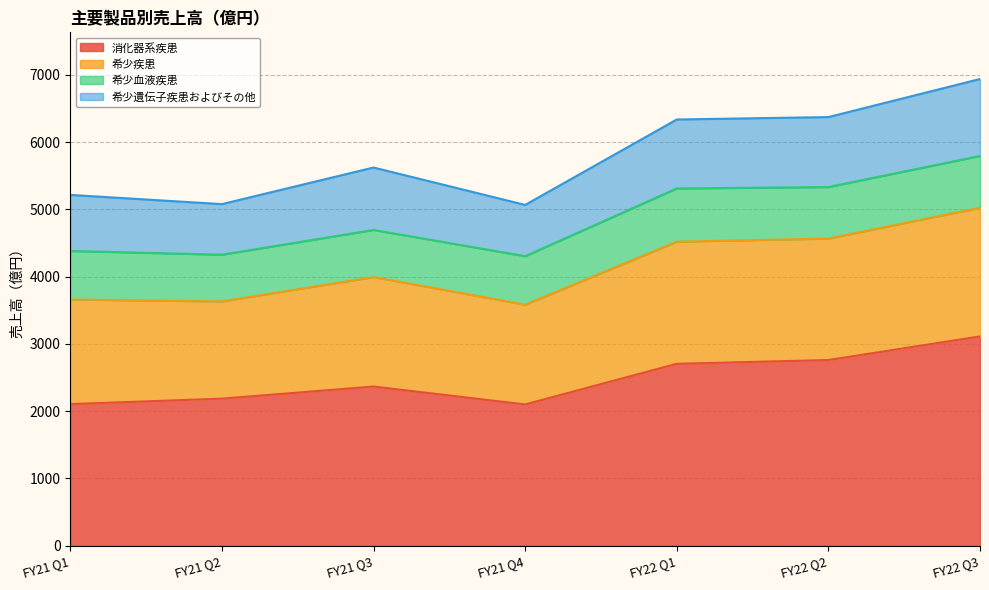

Does the chart have visible grid lines?

Yes